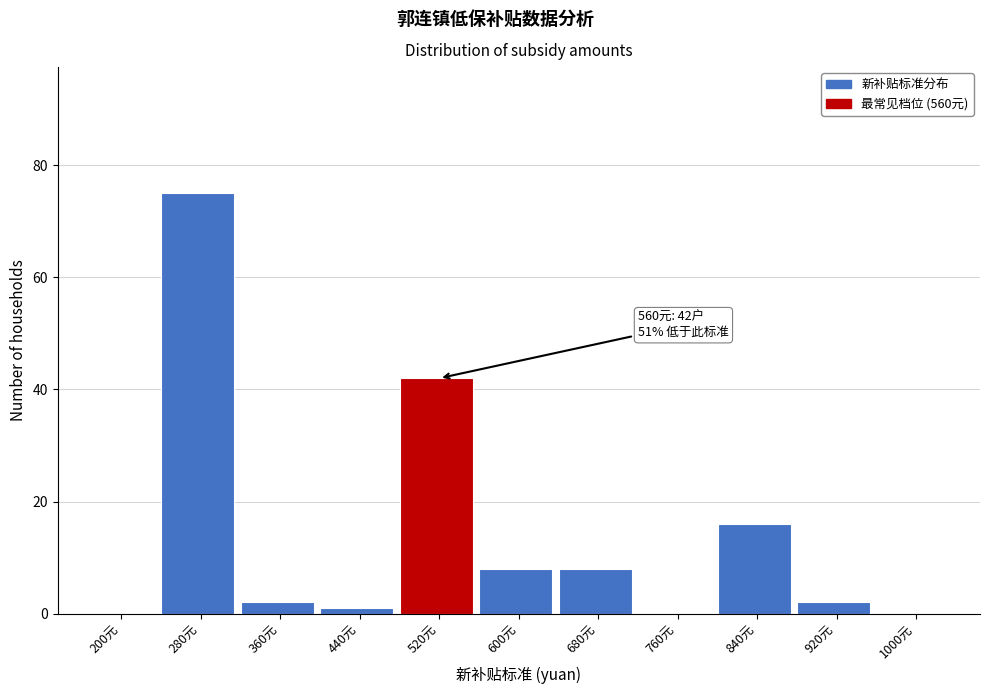

Reading left to right, what are all the values shown in this chart?

200元=0	280元=75	360元=2	440元=1	520元=42	600元=8	680元=8	760元=0	840元=16	920元=2	1000元=0